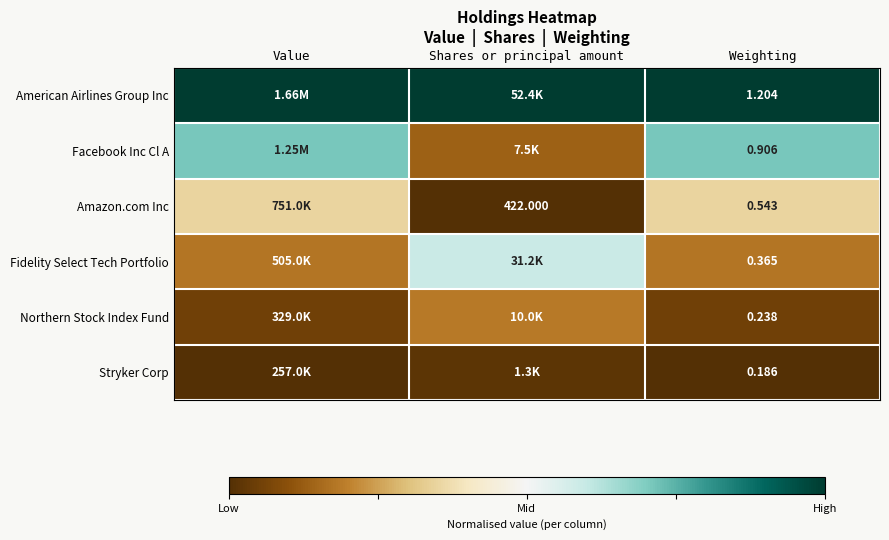

Is the value of Fidelity Select Tech Portfolio at Weighting greater than the value of Amazon.com Inc at Weighting?

No